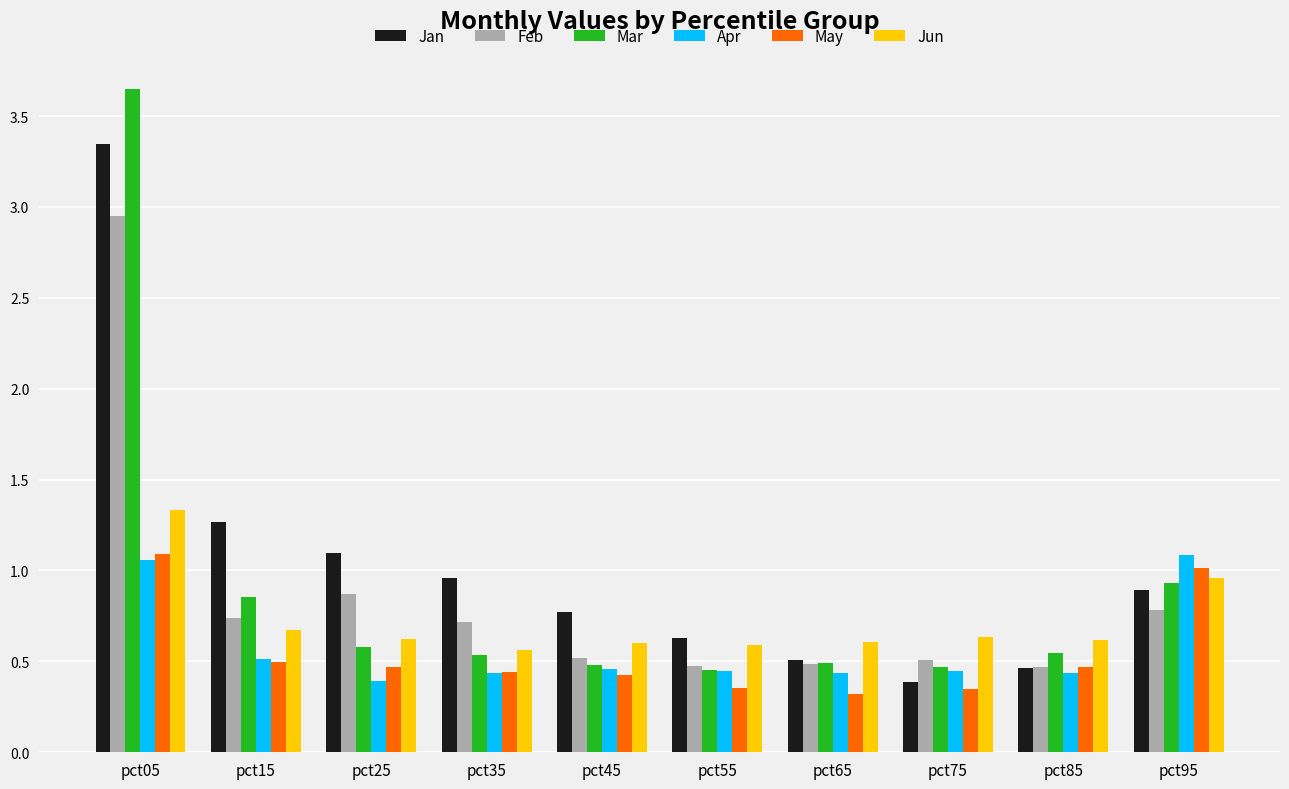

What is the total value across all series at pct95?

5.7